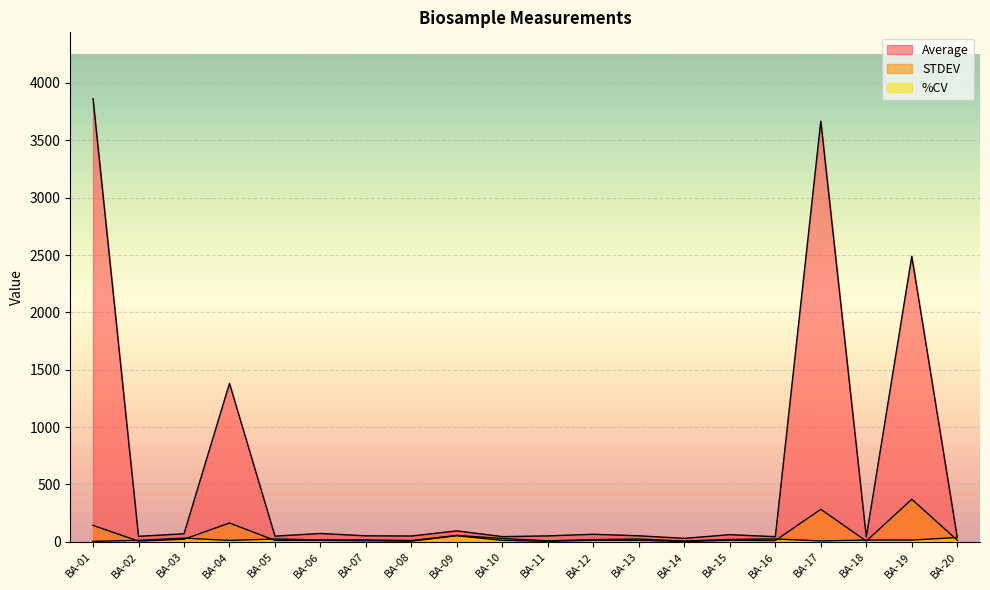

What are all the series names shown in the legend?

Average, STDEV, %CV